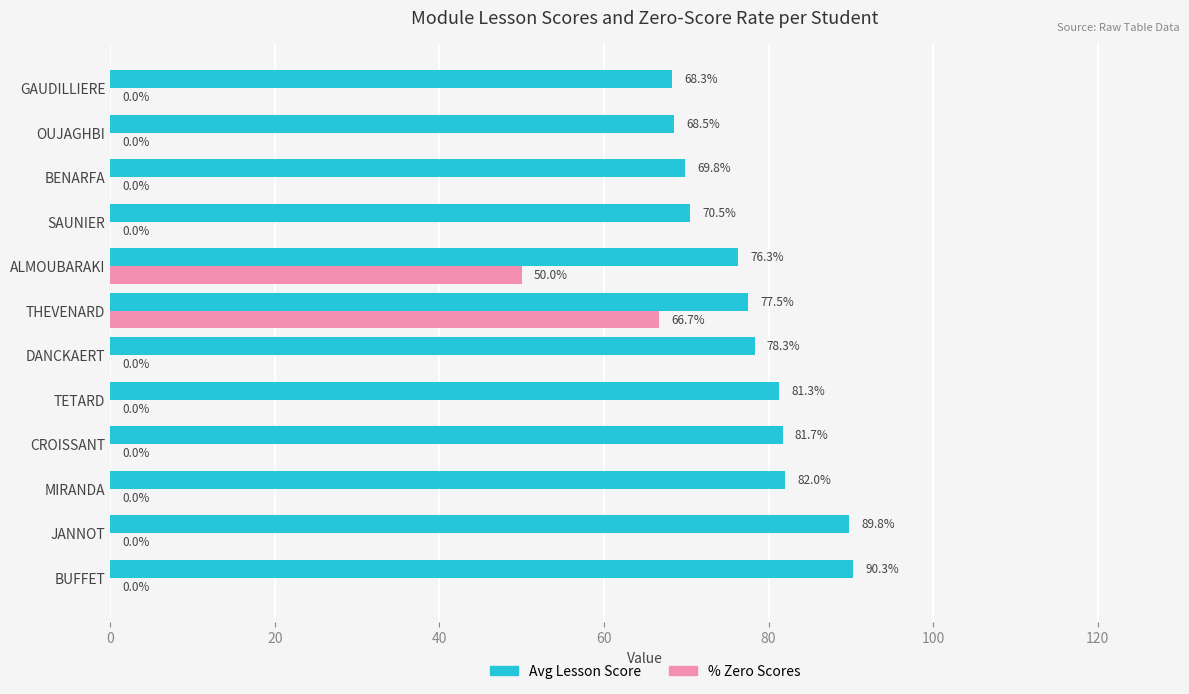

The value of Avg Lesson Score at DANCKAERT is 34.0. True or false?

False